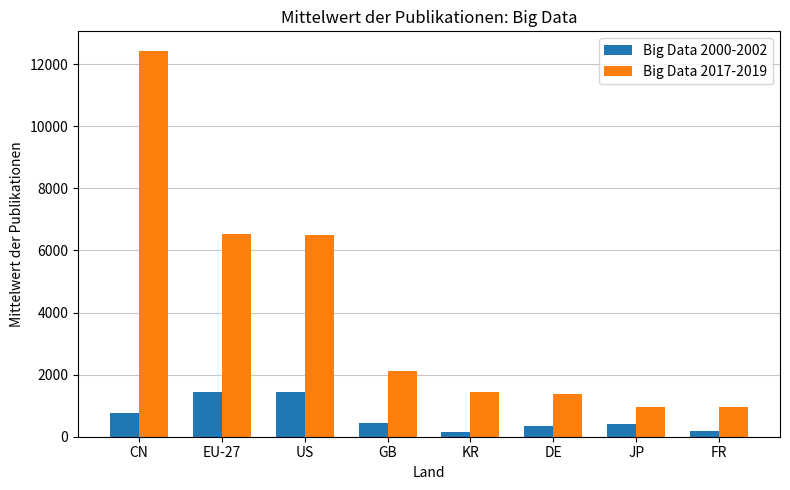

Is the value of Big Data 2017-2019 at FR greater than the value of Big Data 2000-2002 at US?

No